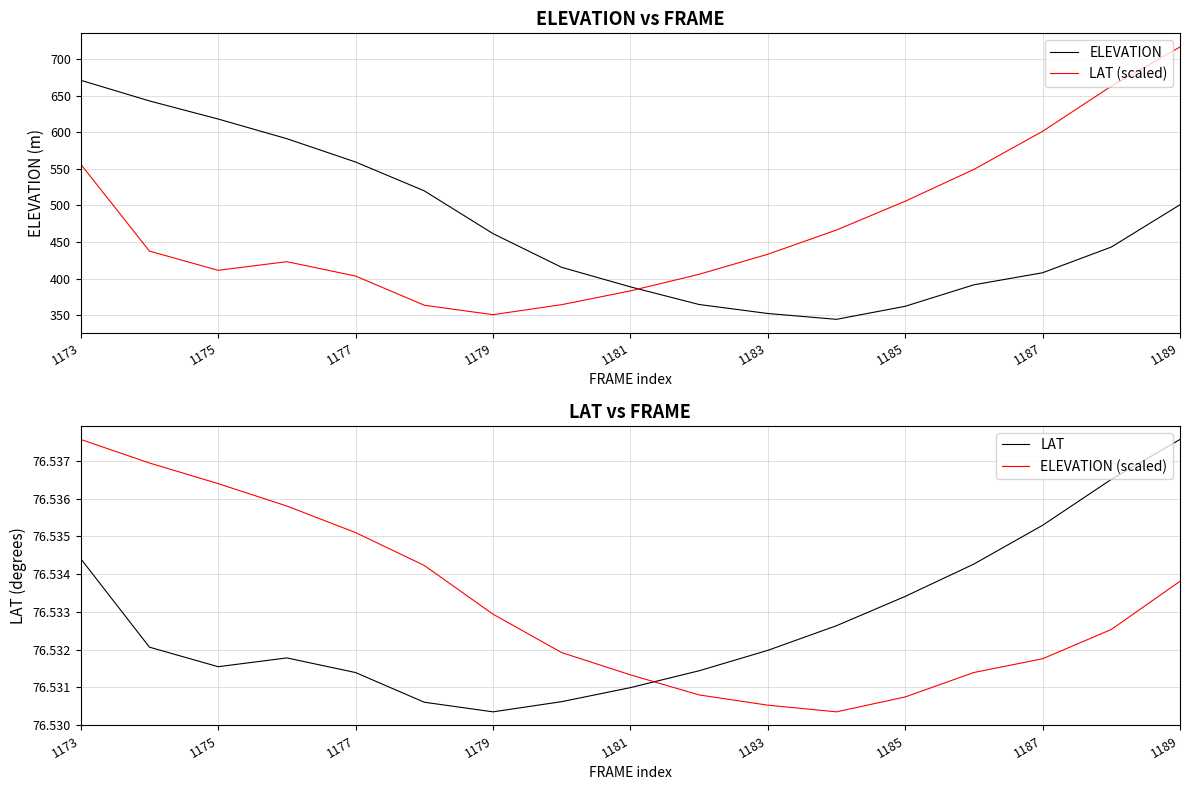

Which category has the highest value in the ELEVATION (scaled) series?

1173